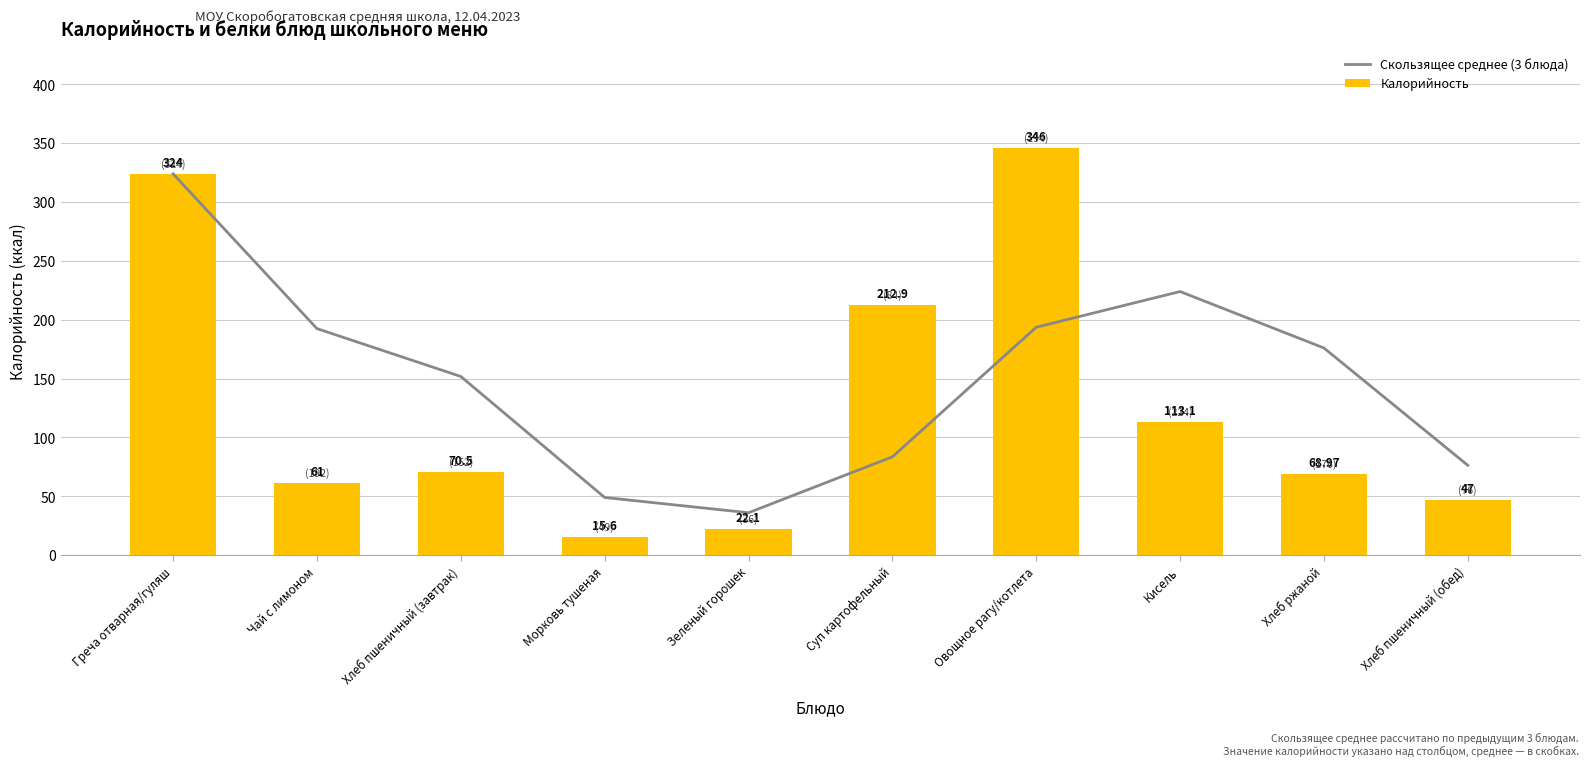

What is the label of the 7th bar from the right?

Морковь тушеная